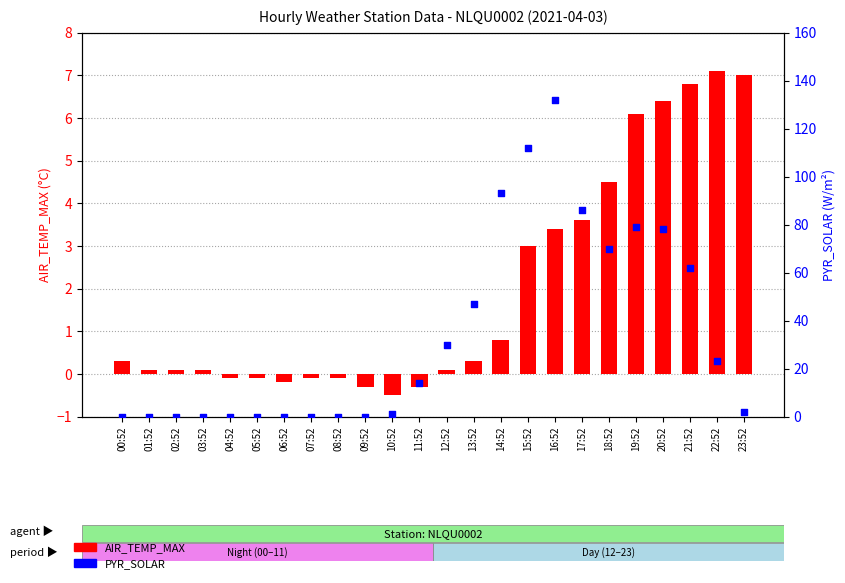

At how many categories does at least one series exceed 53?

8